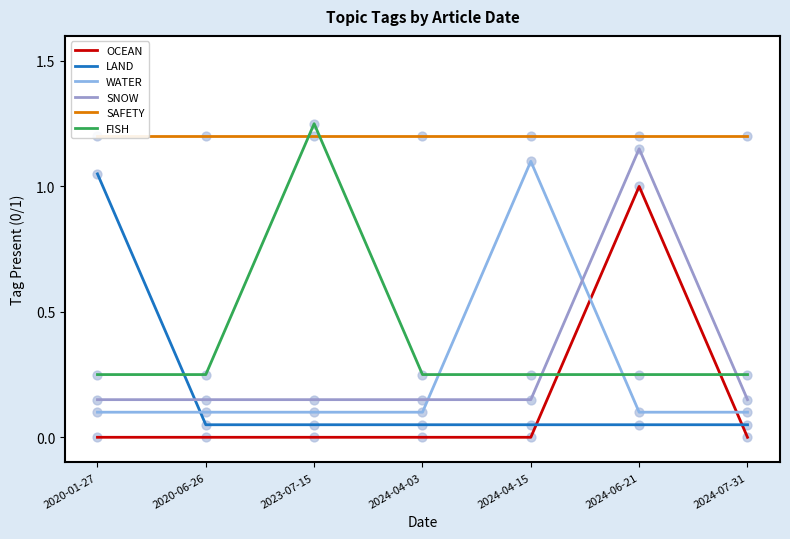

What are all the series names shown in the legend?

OCEAN, LAND, WATER, SNOW, SAFETY, FISH